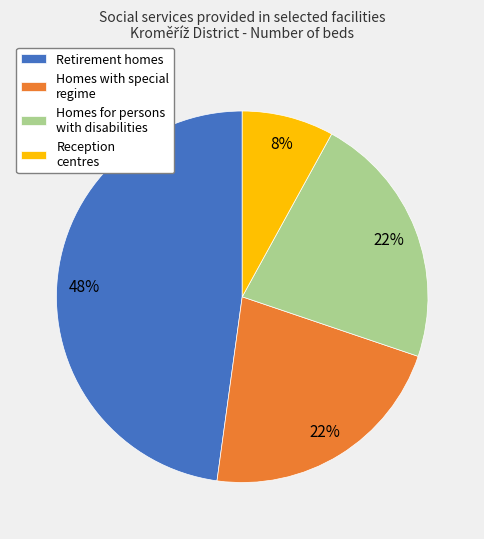

Is there any slice that represents more than half of the pie?

No